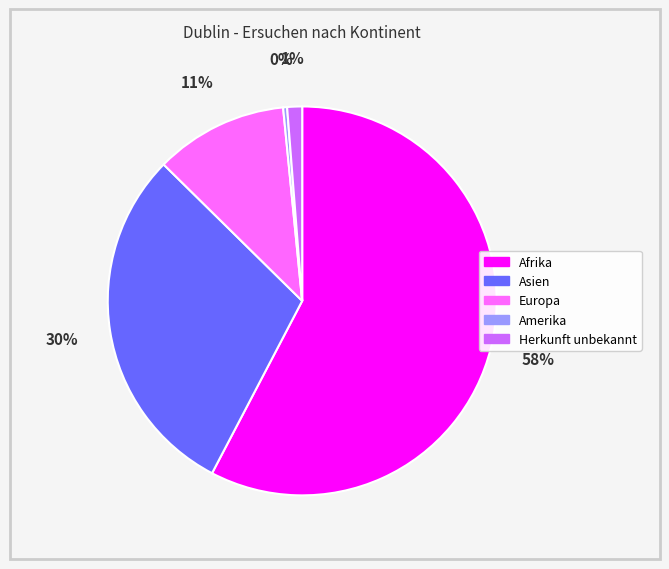

Combined, do Asien and Europa account for over 50%?

No